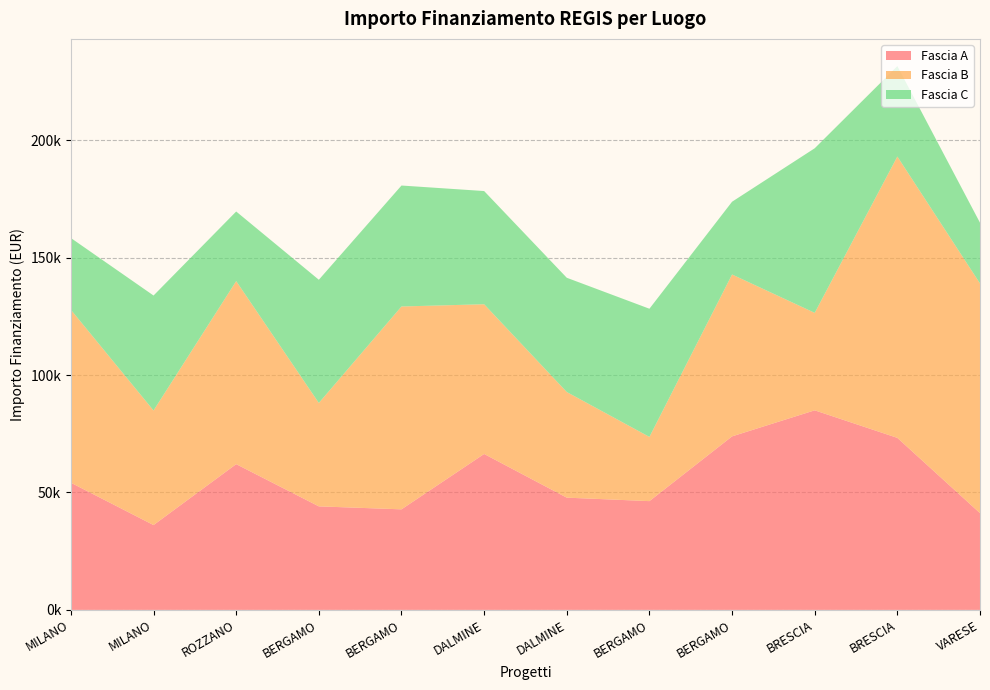

Reading right to left, transcribe all the data shown in this chart.

Fascia A: VARESE=41196.6	BRESCIA=73250.1	BRESCIA=84977.9	BERGAMO=73886.6	BERGAMO=46312.5	DALMINE=47794.5	DALMINE=66393.6	BERGAMO=42816.5	BERGAMO=44080.6	ROZZANO=62062.4	MILANO=36123.8	MILANO=54144.9
Fascia B: VARESE=97812.0	BRESCIA=119783.4	BRESCIA=41496.0	BERGAMO=68925.6	BERGAMO=27342.9	DALMINE=44978.7	DALMINE=63747.5	BERGAMO=86371.0	BERGAMO=44036.1	ROZZANO=77926.5	MILANO=48776.3	MILANO=73636.1
Fascia C: VARESE=25842.4	BRESCIA=38513.5	BRESCIA=70077.9	BERGAMO=30978.2	BERGAMO=54577.6	DALMINE=48646.7	DALMINE=48200.6	BERGAMO=51504.7	BERGAMO=52455.4	ROZZANO=29640.7	MILANO=48957.9	MILANO=30558.8